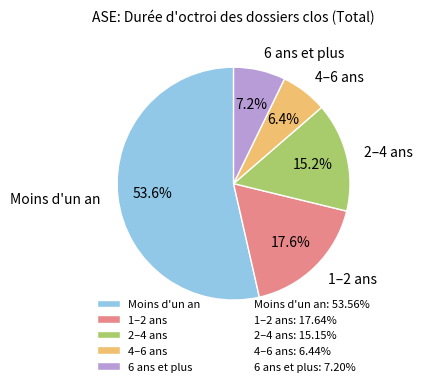

Which slice represents more than half of the pie?

Moins d'un an